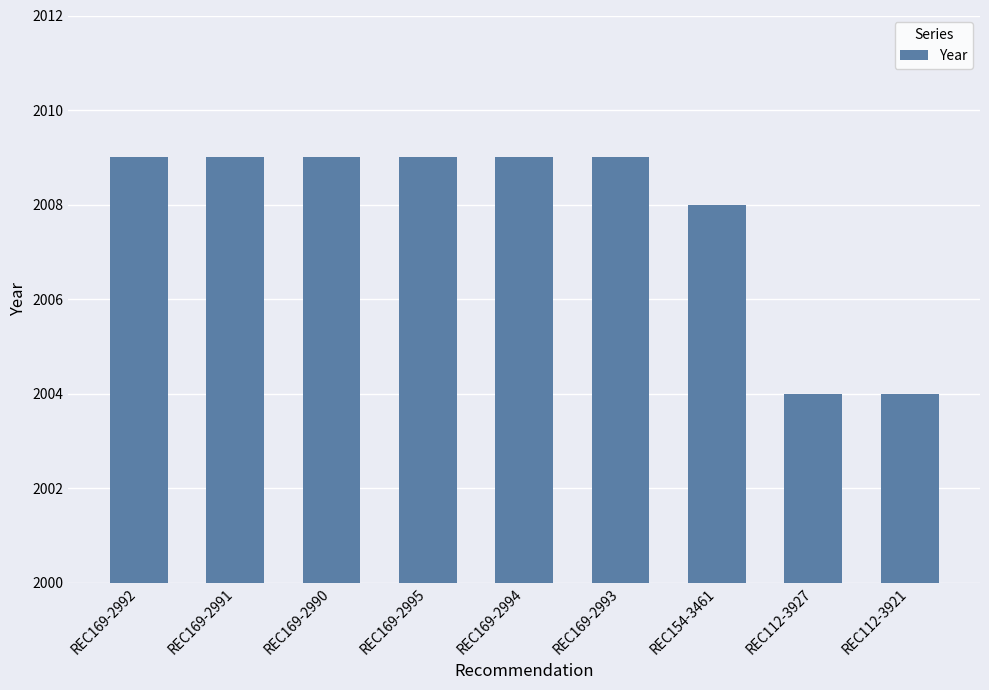

What is the approximate value at REC154-3461?

2008